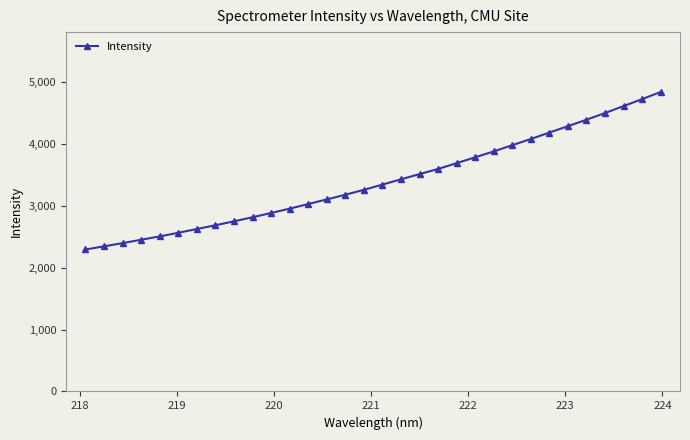

What is the difference between the second highest and minimum values?

2429.0